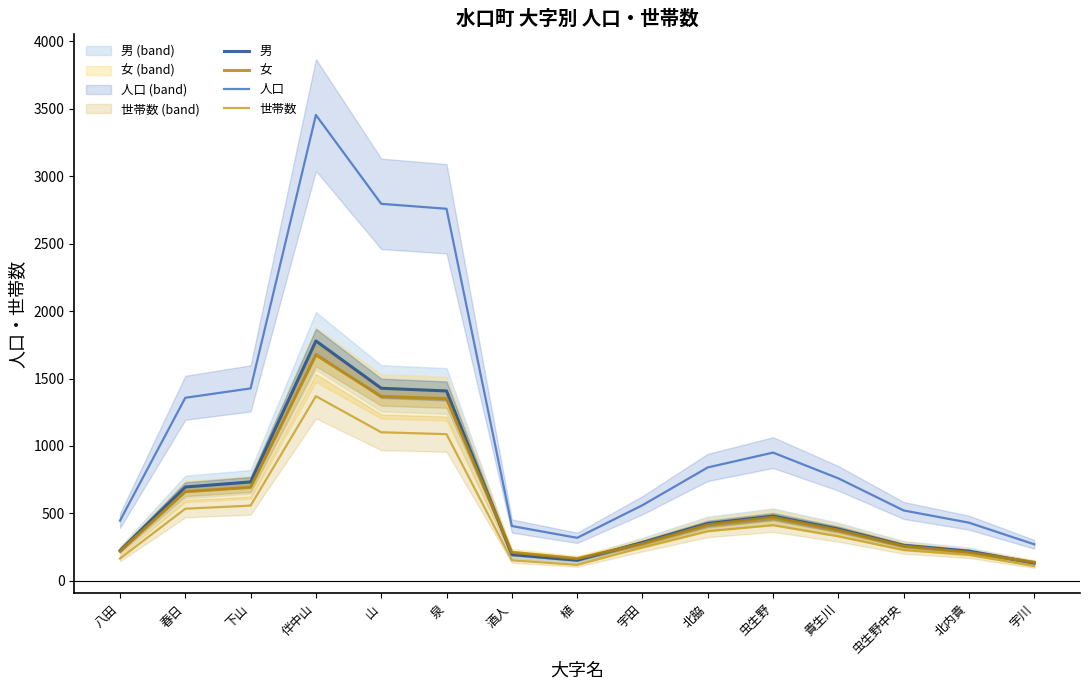

How many lines are shown in the chart?

4